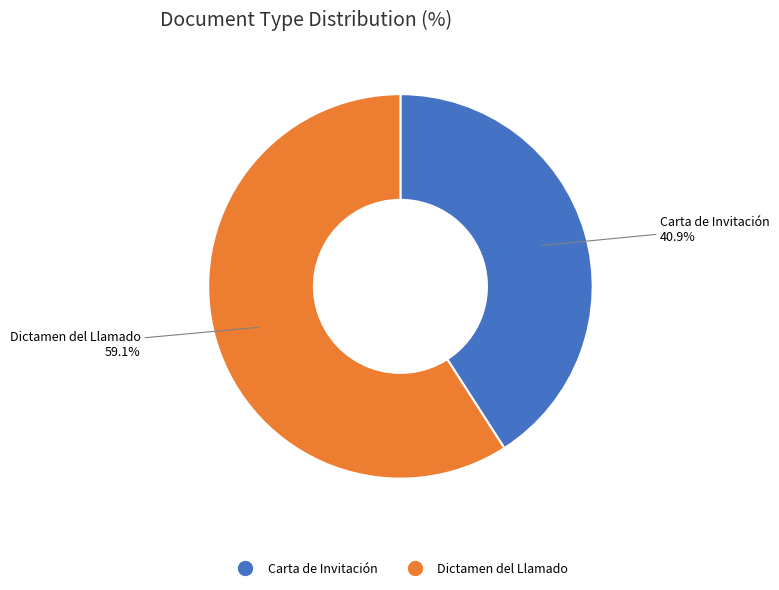

What is the total percentage of Dictamen del Llamado and Carta de Invitación?

100.0%